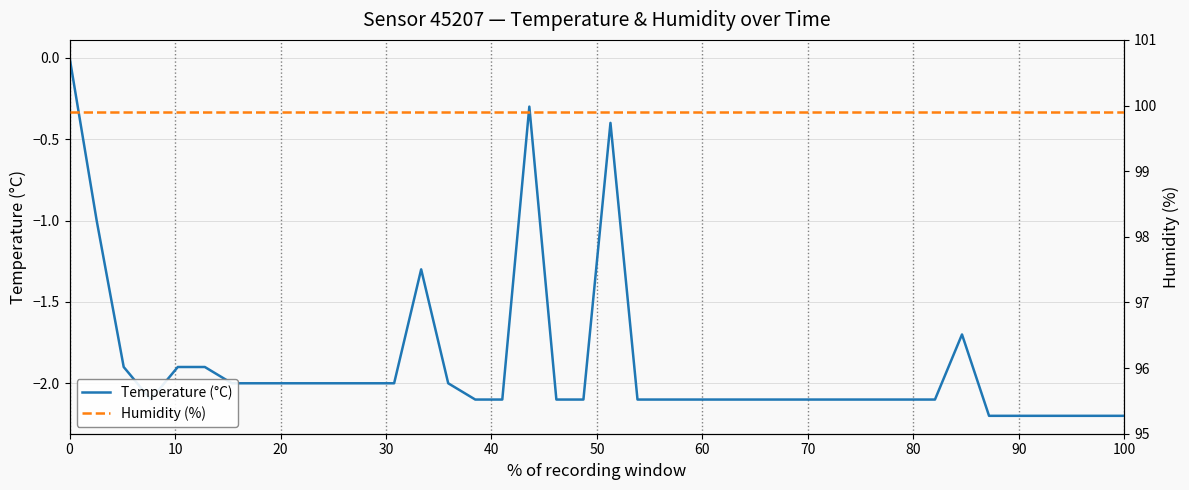

The Temperature (°C) series shows 0.0 at 0. True or false?

True